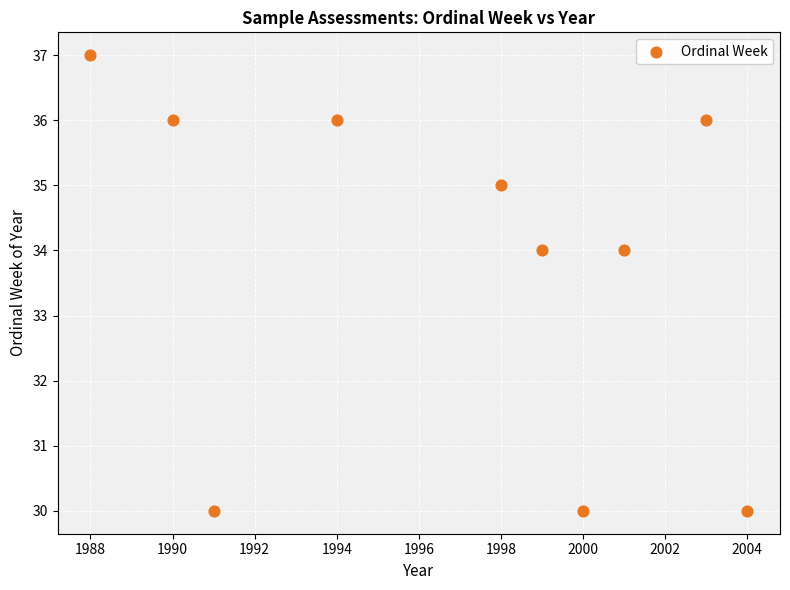

What is the range of X values (max minus min)?

16